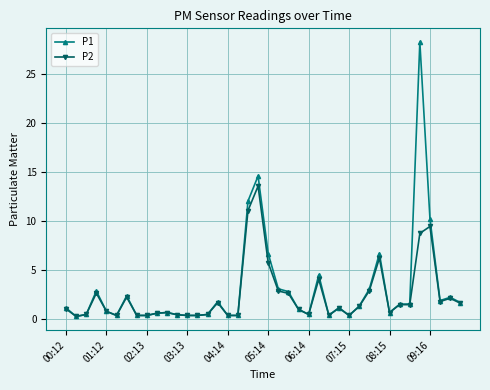

Which series has the widest spread of values?

P1